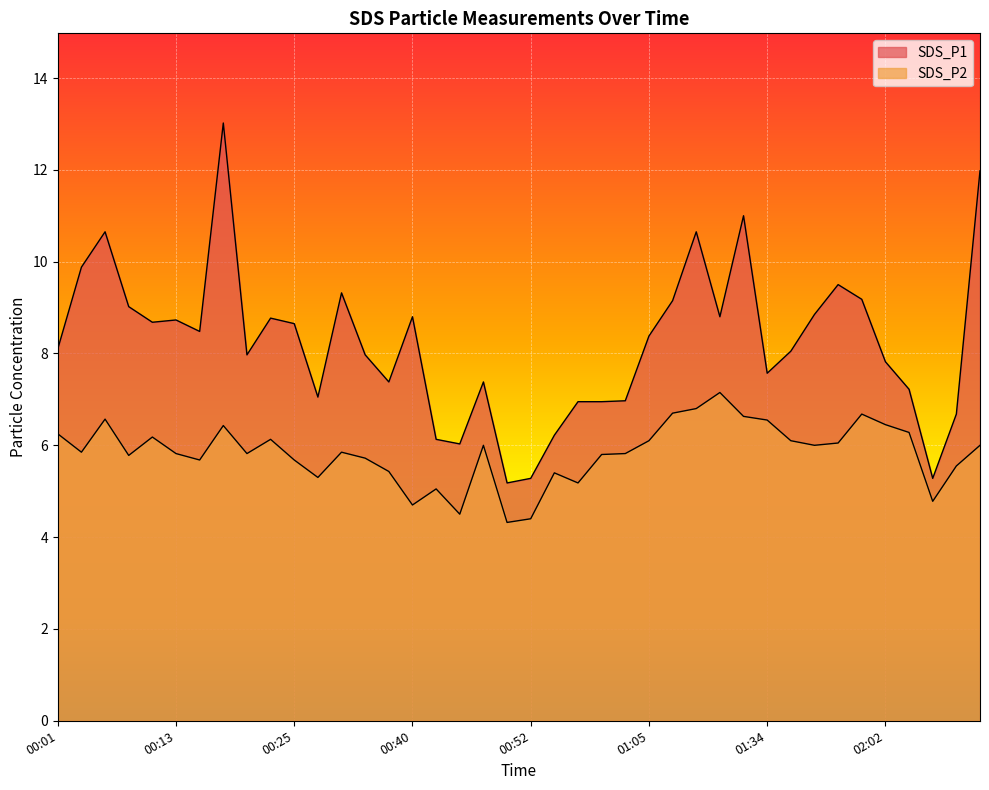

Reading left to right, what are all the values shown in this chart?

SDS_P1: 8.1	9.9	10.7	9.0	8.7	8.7	8.5	13.0	8.0	8.8	8.7	7.0	9.3	8.0	7.4	8.8	6.1	6.0	7.4	5.2	5.3	6.2	7.0	7.0	7.0	8.4	9.2	10.7	8.8	11.0	7.6	8.1	8.8	9.5	9.2	7.8	7.2	5.3	6.7	12.0
SDS_P2: 6.2	5.8	6.6	5.8	6.2	5.8	5.7	6.4	5.8	6.1	5.7	5.3	5.8	5.7	5.4	4.7	5.0	4.5	6.0	4.3	4.4	5.4	5.2	5.8	5.8	6.1	6.7	6.8	7.2	6.6	6.5	6.1	6.0	6.0	6.7	6.5	6.3	4.8	5.5	6.0